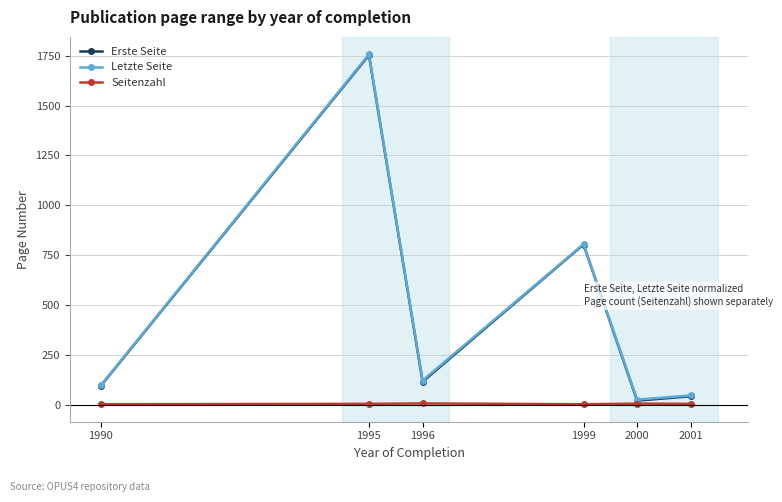

The Seitenzahl series shows 4 at 2001. True or false?

True